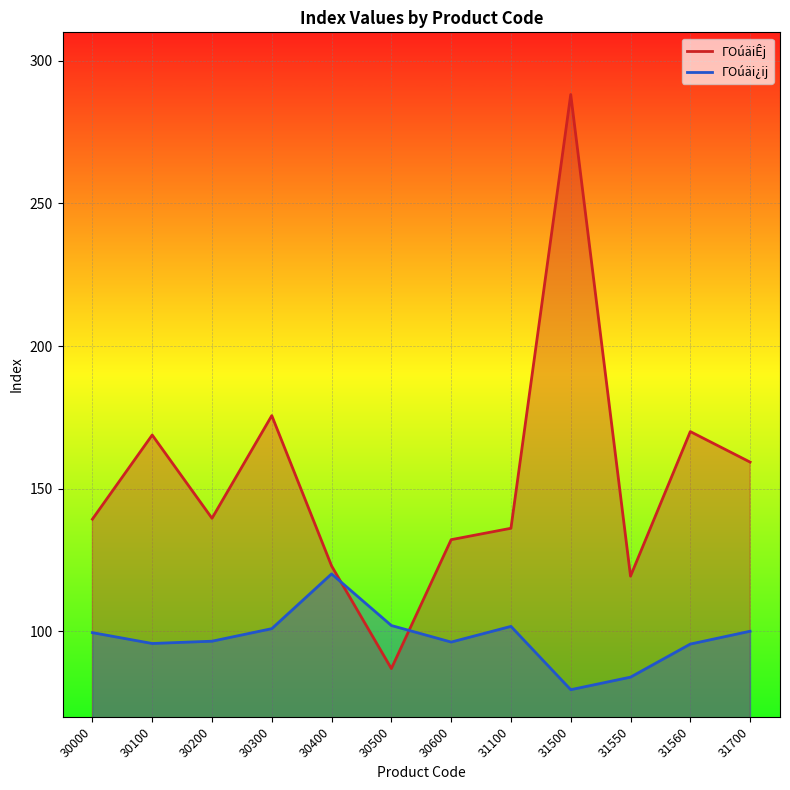

How many intersections are there between ΓOúäi¿ij and ΓOúäiÊj?

2